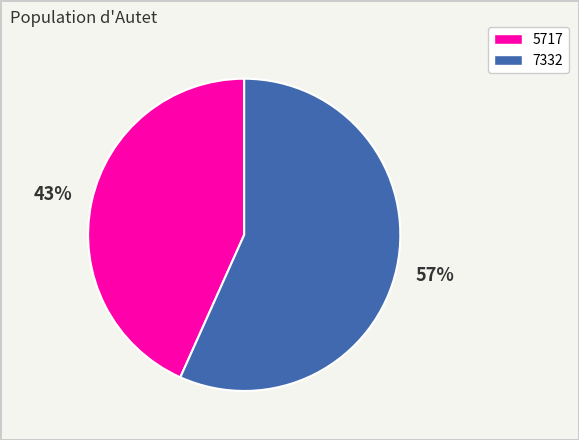

What is the largest slice in the pie chart?

7332